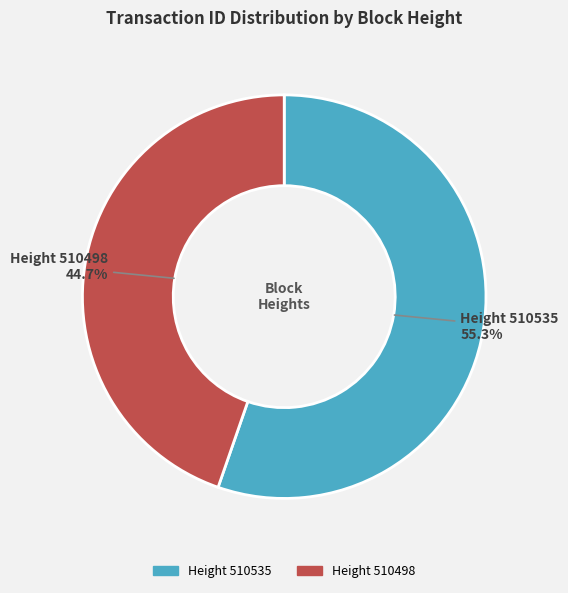

Is there a majority slice in this chart?

Yes